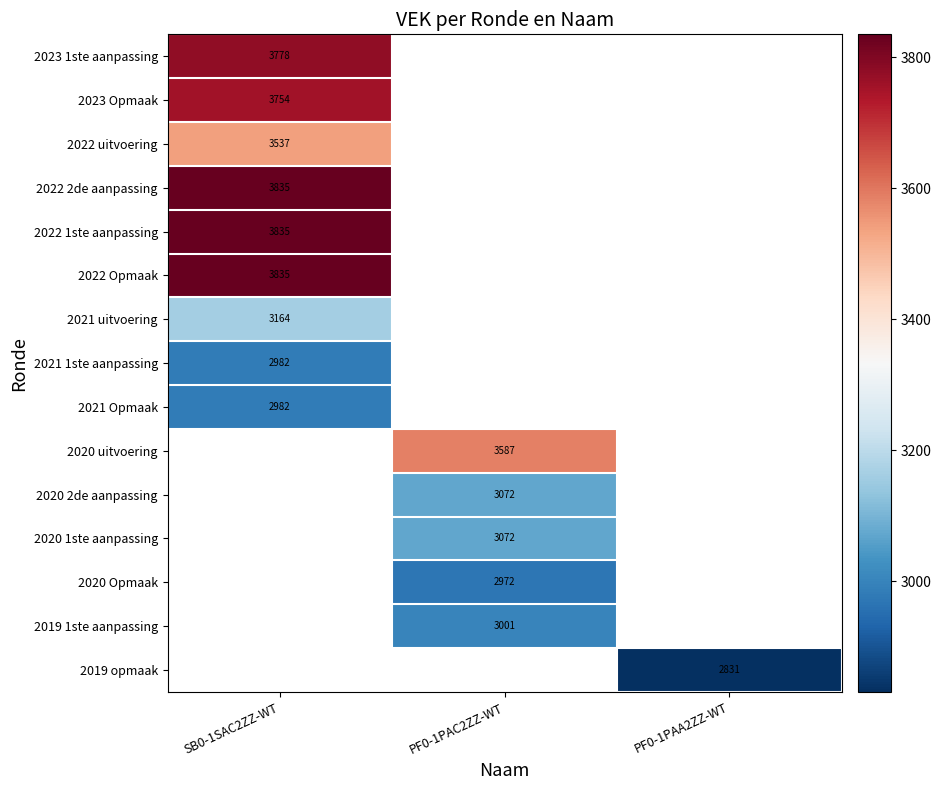

How many data points does each series have?

3